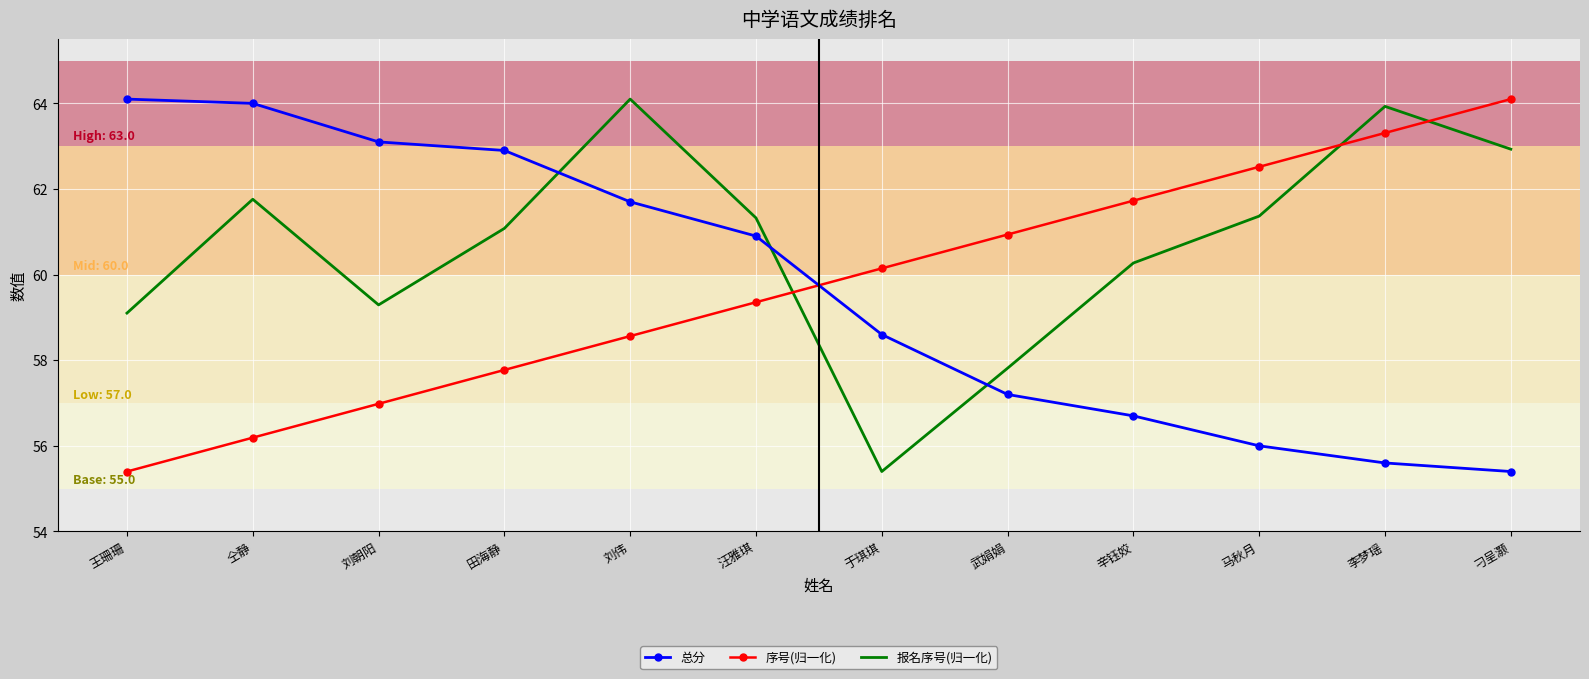

Which series changed the most between 武娟娟 and 马秋月?

报名序号(归一化)